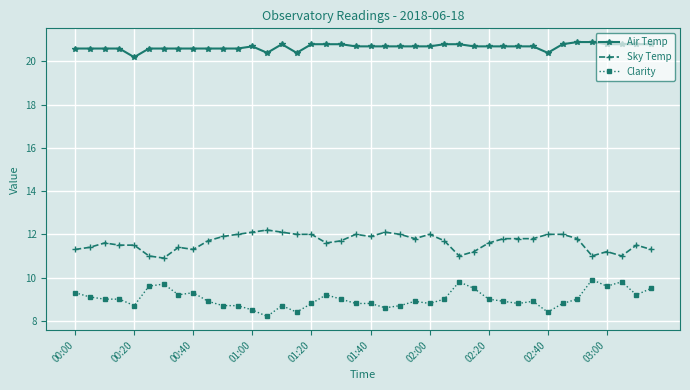

True or false: Air Temp and Clarity intersect in this chart.

False